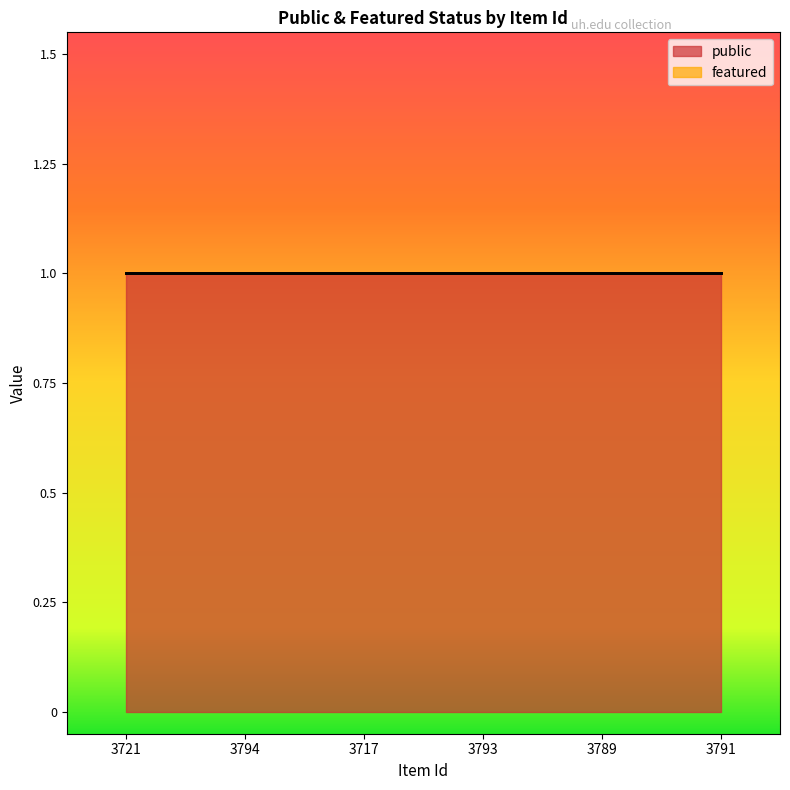

Which series changed the most between 3793 and 3789?

public